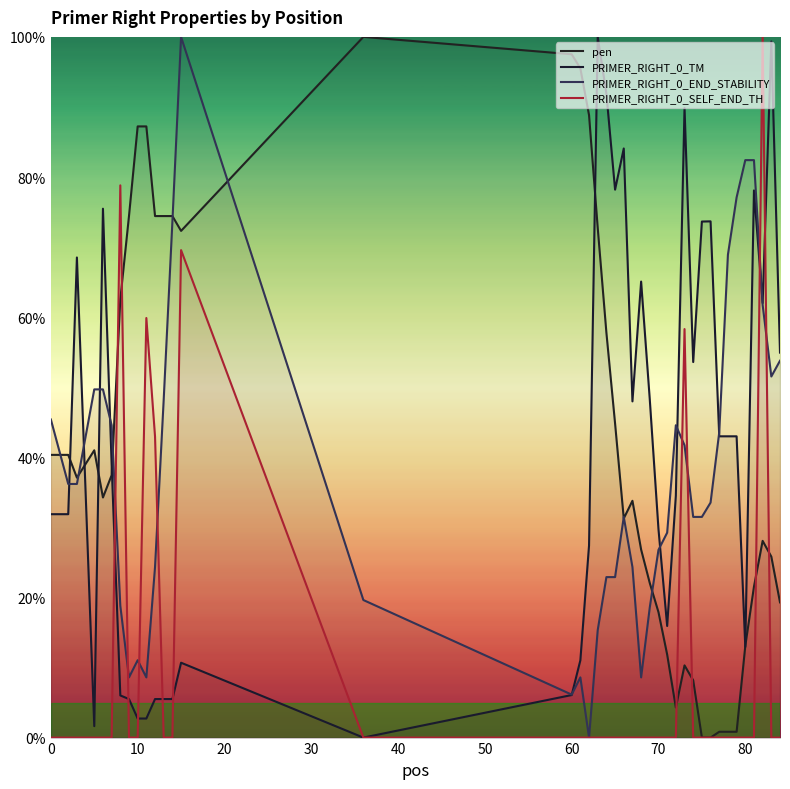

What is the maximum value for pen?

100.0